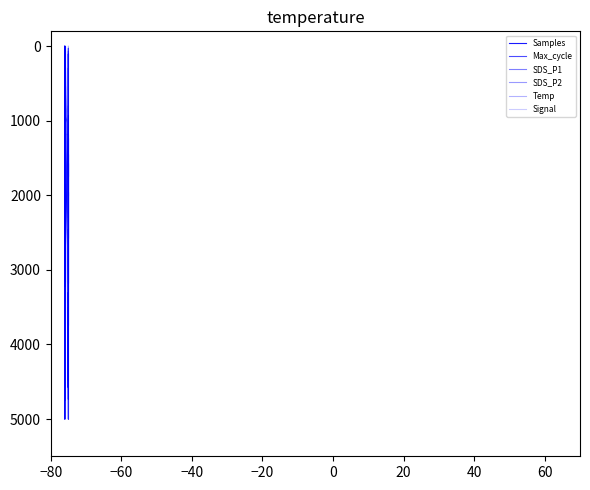

Reading right to left, what are all the values shown in this chart?

Samples: 3662.1	3507.8	4070.0	4582.4	4425.9	2455.9	4735.2	3301.8	3431.3	4570.6	4538.5	4365.9	927.0	3041.2	3684.4	4254.4	4513.1	0.0	3909.8	3916.5	4499.9	3957.8	4145.0	4743.4	4734.2	3992.4	3037.3	4613.1	4520.8	4609.9	4425.3	2736.2	4051.0	3789.9	3789.9	5000.0	4448.7	4125.5	2671.2	1854.6
Max_cycle: 3434.4	2947.8	141.0	70.5	28.2	63.5	190.4	2517.6	141.0	105.8	105.8	5000.0	3300.4	183.4	3222.8	3032.4	190.4	2186.2	2545.8	225.7	49.4	190.4	77.6	134.0	324.4	84.6	155.1	3222.8	2496.5	2602.3	959.1	134.0	84.6	2559.9	77.6	275.0	0.0	2827.9	246.8	211.6
SDS_P1: 1080.6	986.3	1955.4	4485.4	1509.4	2238.4	797.6	2298.5	1312.2	969.1	68.6	1998.3	1054.9	926.2	1826.8	265.9	909.1	5000.0	1140.7	2272.7	626.1	411.7	608.9	2024.0	411.7	883.4	986.3	1097.8	926.2	2367.1	969.1	3413.4	737.6	823.3	2512.9	0.0	711.8	737.6	754.7	2452.8
SDS_P2: 1996.5	1562.5	3142.4	5000.0	1961.8	2569.4	1441.0	3732.6	1232.6	1736.1	86.8	3177.1	1180.6	1180.6	2100.7	538.2	694.4	2187.5	1961.8	277.8	1093.7	659.7	1059.0	2222.2	833.3	1406.3	1788.2	1875.0	1527.8	1562.5	1701.4	833.3	1302.1	694.4	2048.6	0.0	1302.1	1302.1	1354.2	3142.4
Temp: 0.0	294.1	588.2	294.1	588.2	882.4	588.2	294.1	2352.9	1470.6	1176.5	1176.5	1764.7	0.0	0.0	0.0	588.2	882.4	294.1	294.1	1176.5	2058.8	2352.9	2647.1	2941.2	2941.2	2647.1	2941.2	2941.2	3235.3	3529.4	3529.4	3235.3	3529.4	3529.4	3823.5	4117.6	4411.8	4705.9	5000.0
Signal: 5000.0	5000.0	5000.0	5000.0	5000.0	5000.0	5000.0	5000.0	5000.0	5000.0	5000.0	5000.0	5000.0	0.0	0.0	0.0	0.0	0.0	0.0	0.0	0.0	0.0	0.0	0.0	0.0	0.0	0.0	0.0	0.0	0.0	0.0	0.0	0.0	0.0	0.0	0.0	0.0	0.0	0.0	0.0